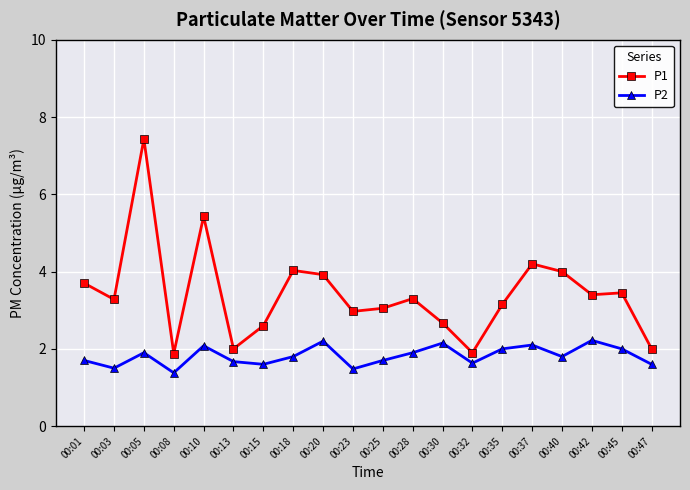

True or false: P1 and P2 cross at least once.

False